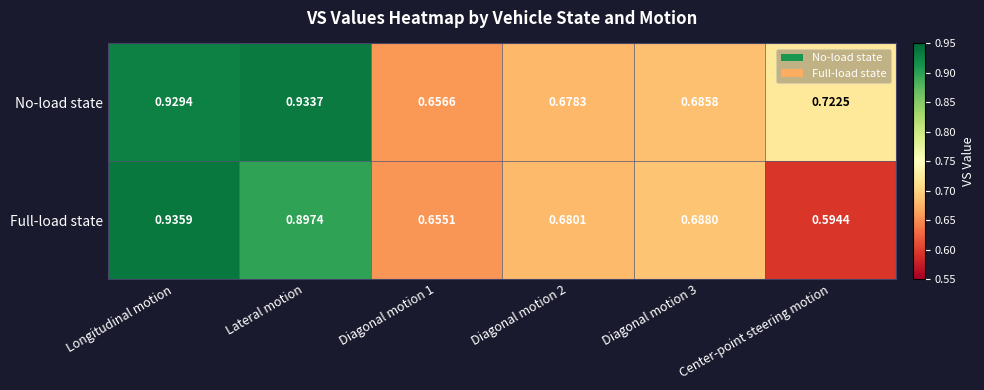

List the series in order of their overall mean, lowest first.

Full-load state, No-load state